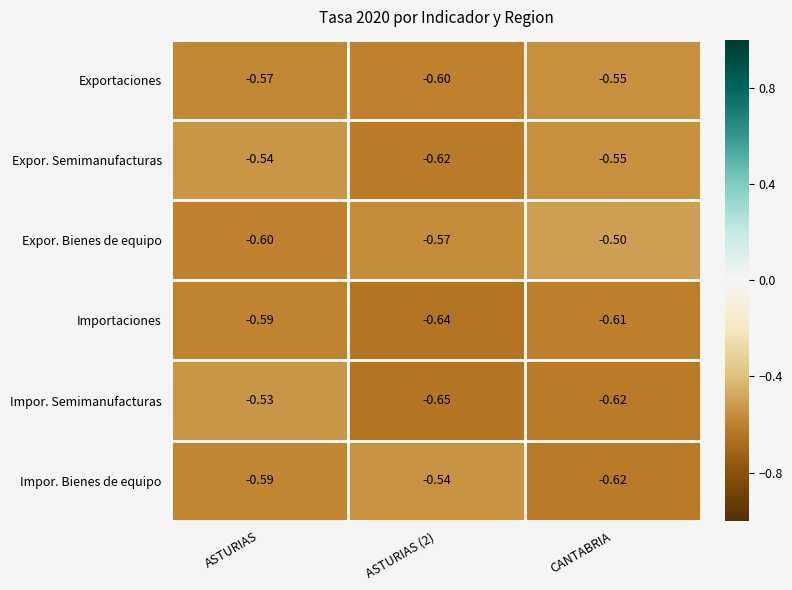

Which series has the largest total across all categories?

Expor. Bienes de equipo